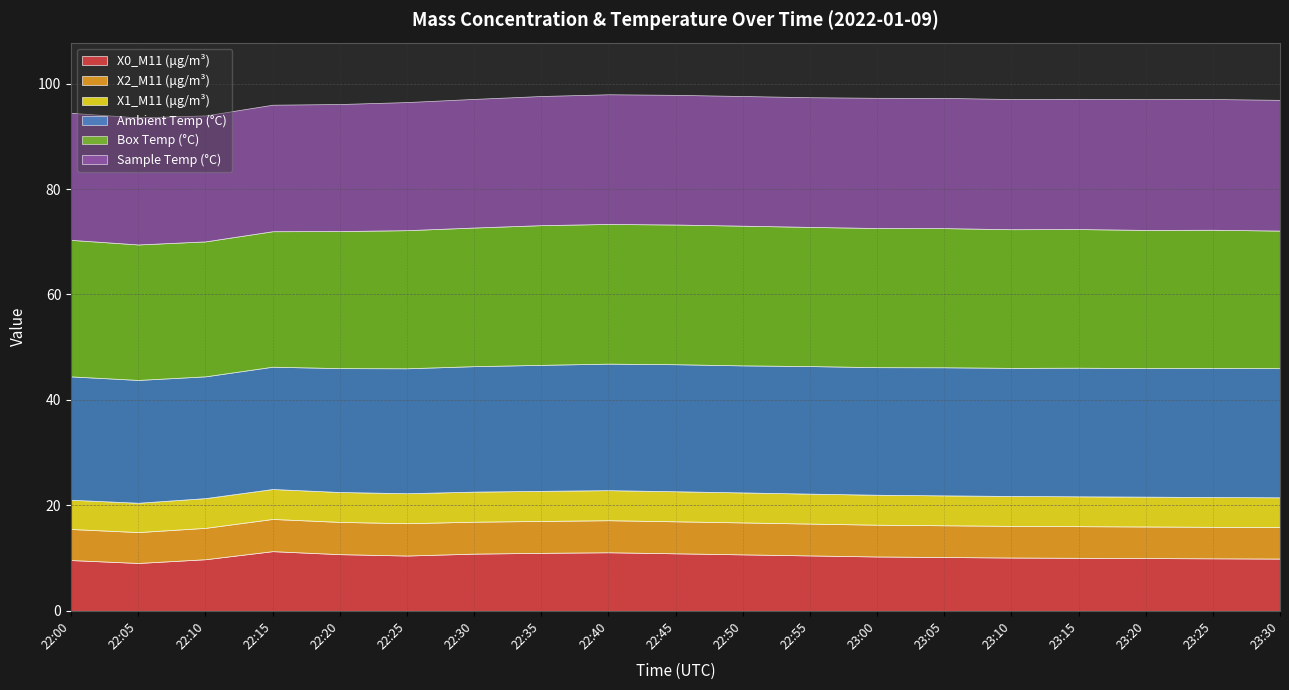

Which category has the highest value across all series?

22:35